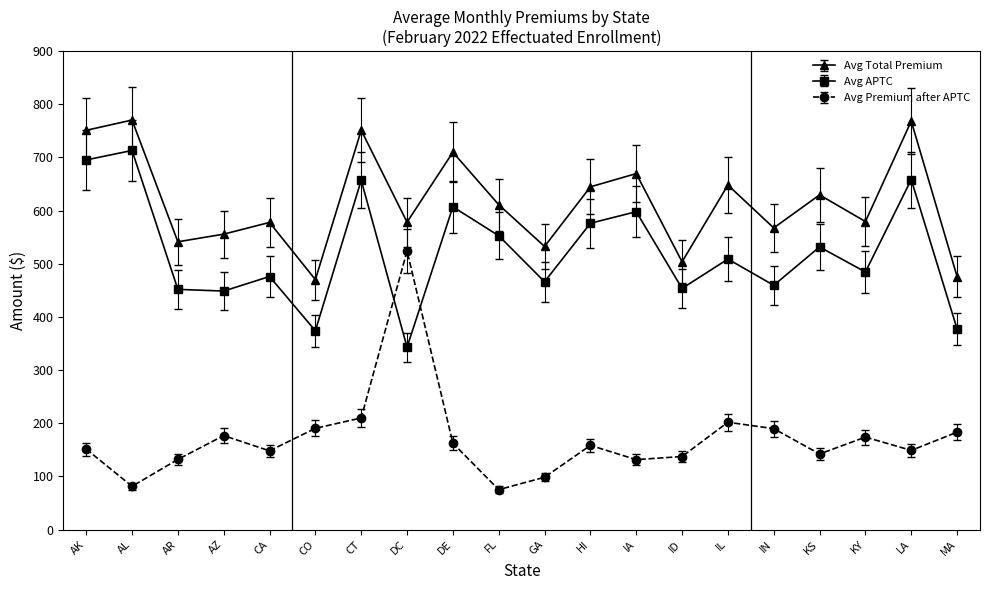

What position from the right is CA?

16